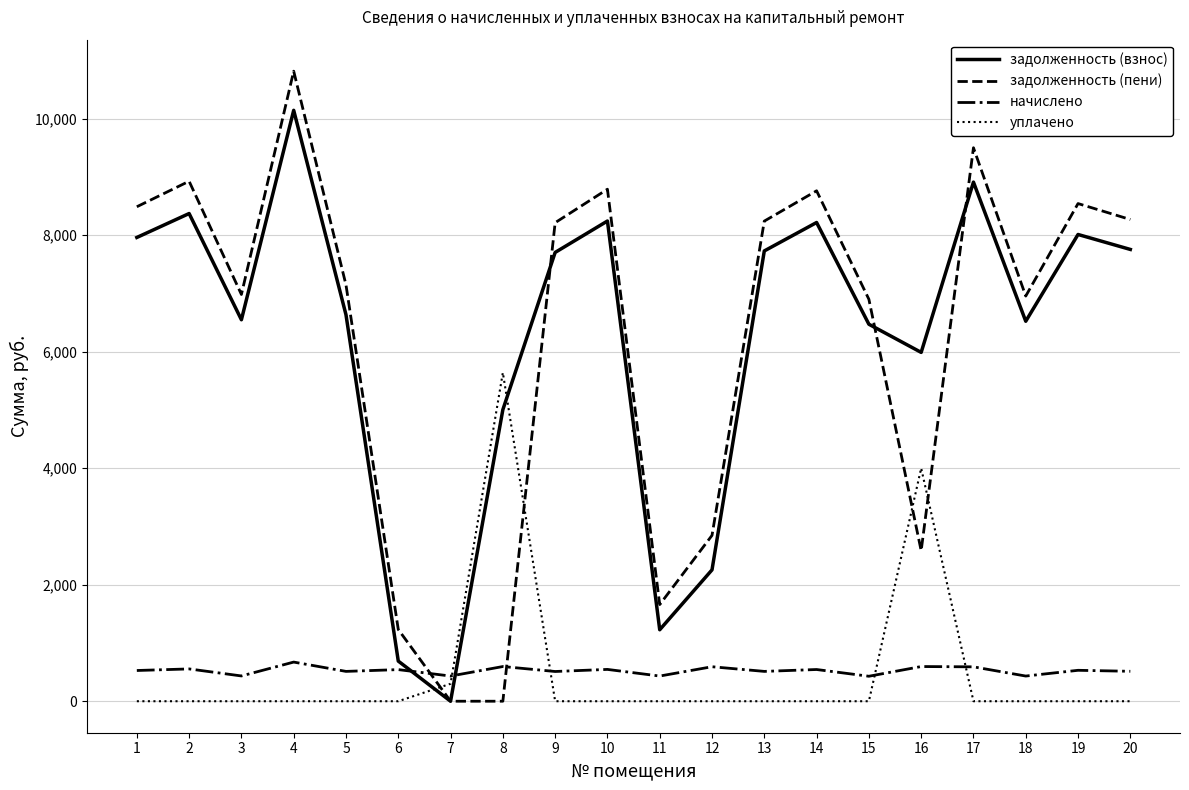

Between 6 and 7, which series saw the biggest shift?

задолженность (пени)